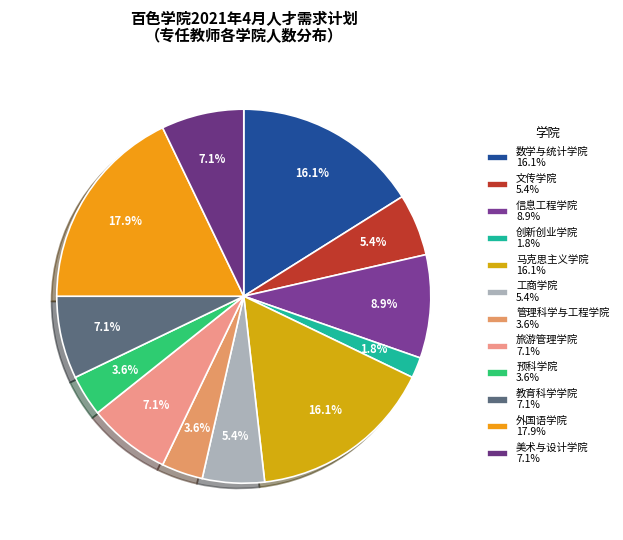

Which slice is the largest?

外国语学院